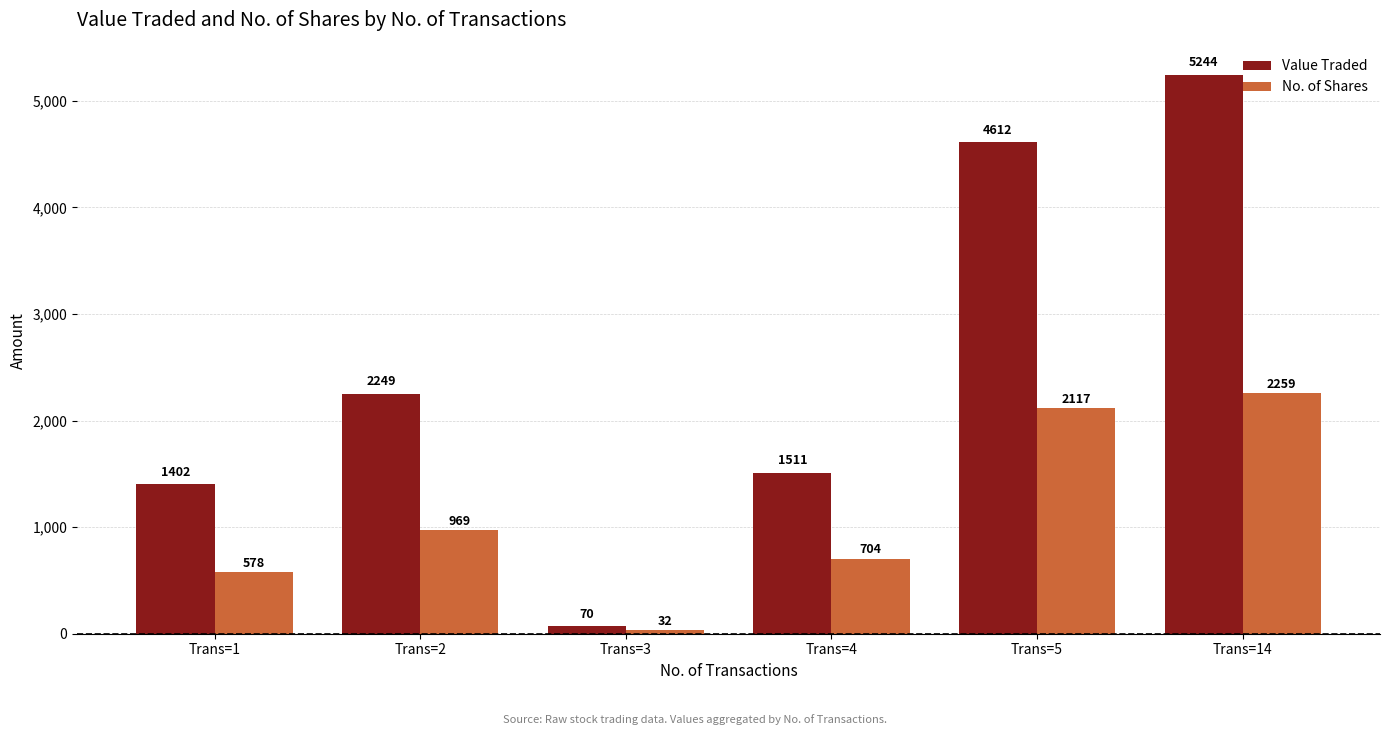

Is the value of No. of Shares at Trans=1 greater than the value of Value Traded at Trans=2?

No